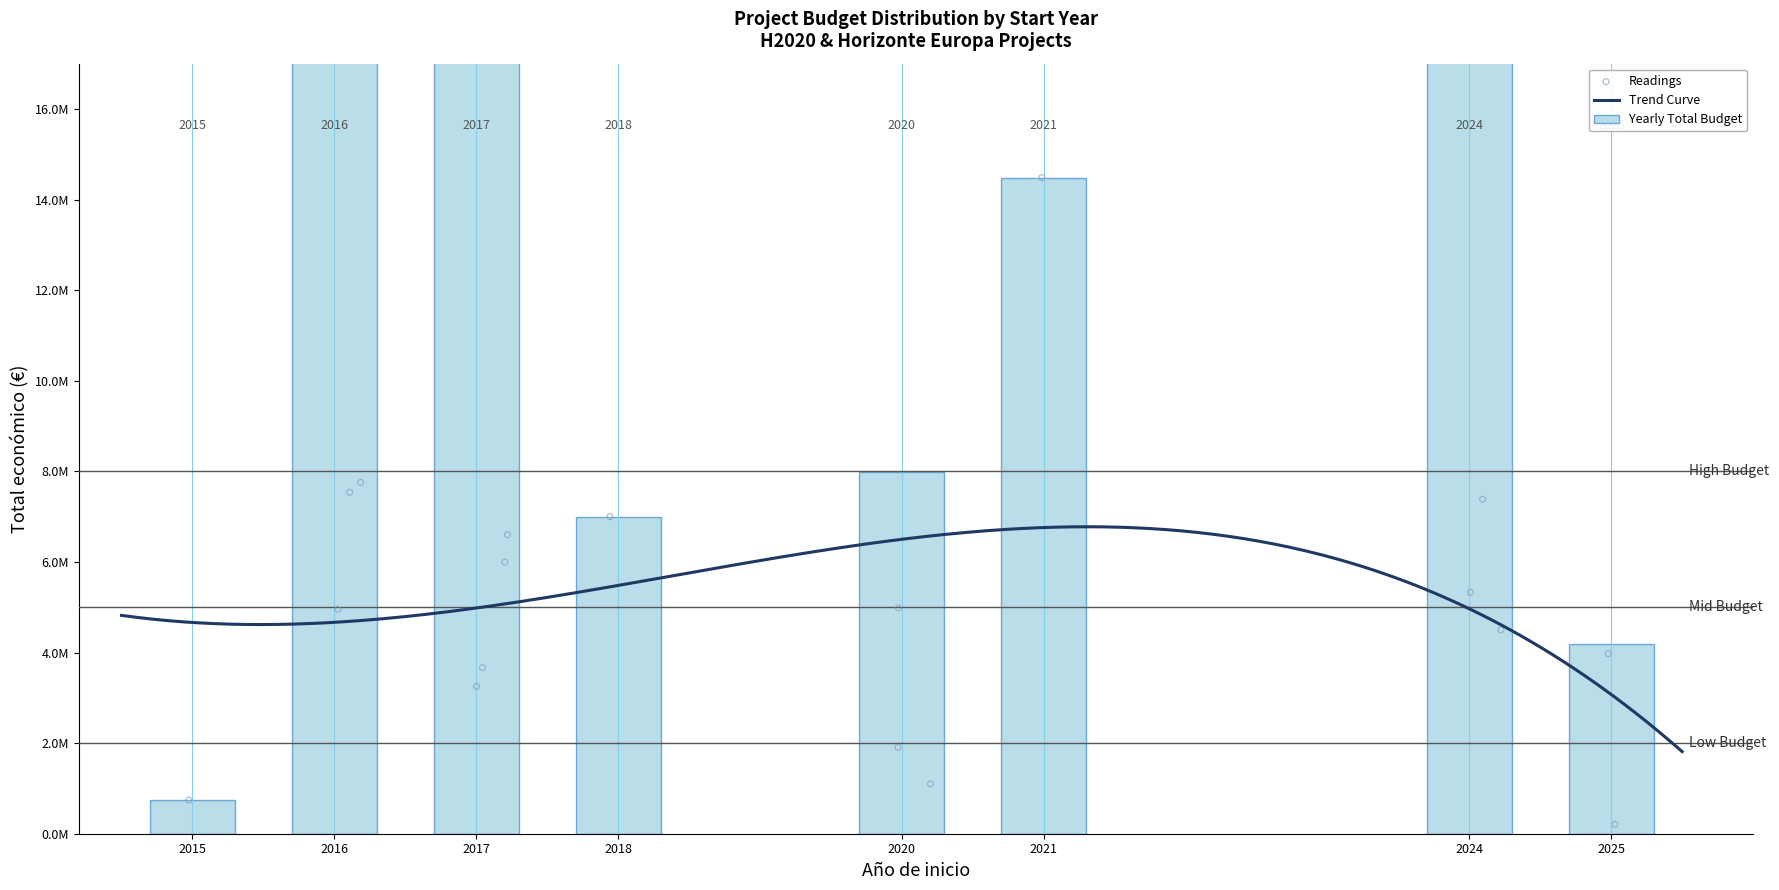

What is the change in value from 2016 to 2025?

-4741406